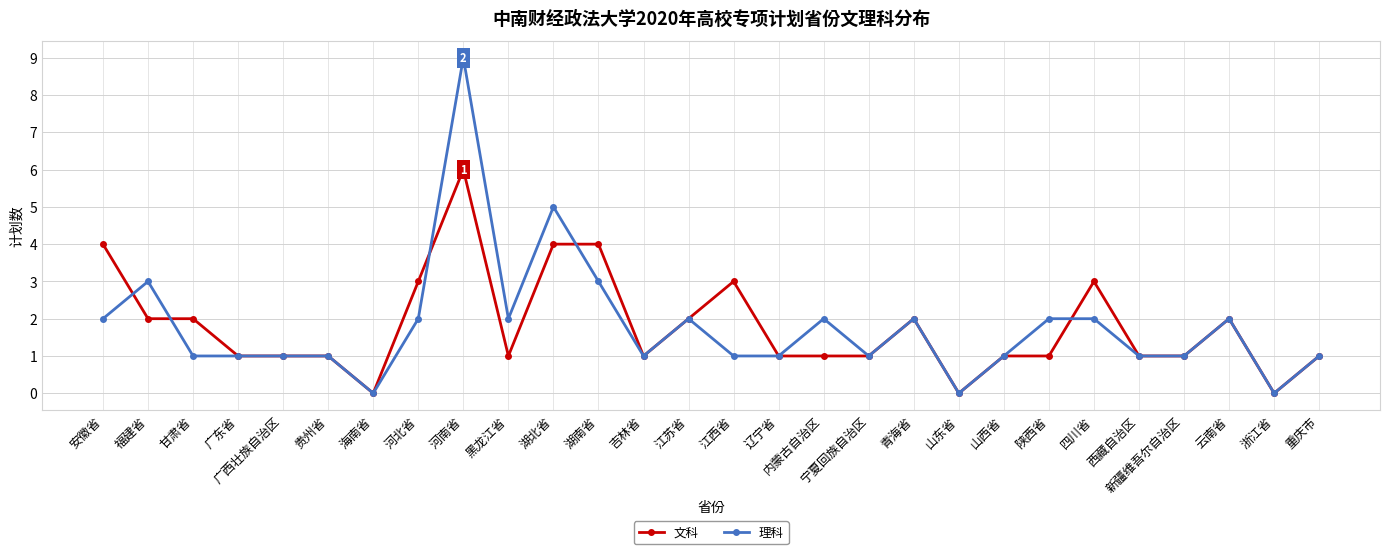

At which category is the sum across all series the highest?

河南省